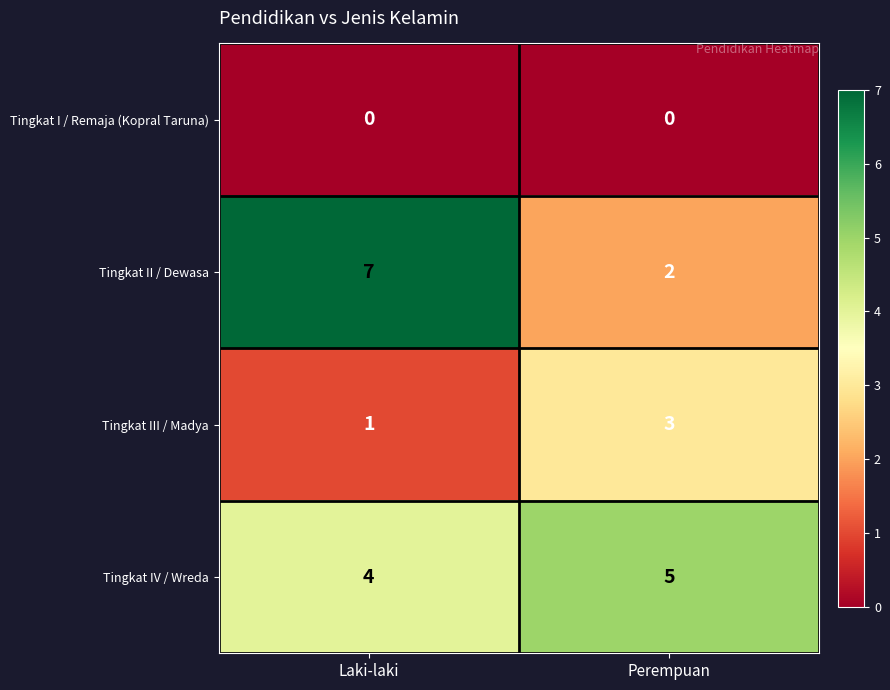

Where is Tingkat II / Dewasa nearest to the value 4?

Perempuan